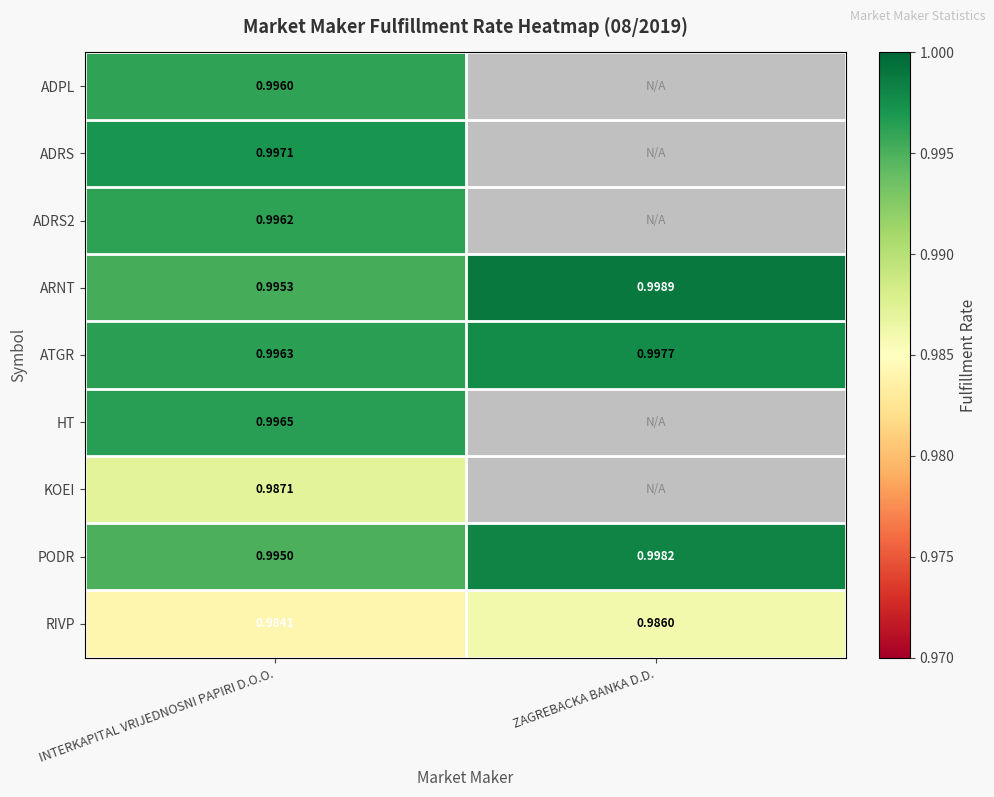

Which label corresponds to the largest value in the chart?

ZAGREBACKA BANKA D.D.